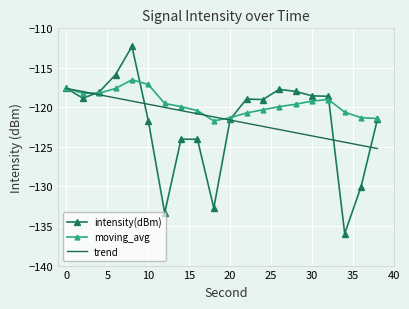

Rank the series by their maximum value, from highest to lowest.

intensity(dBm), moving_avg, trend